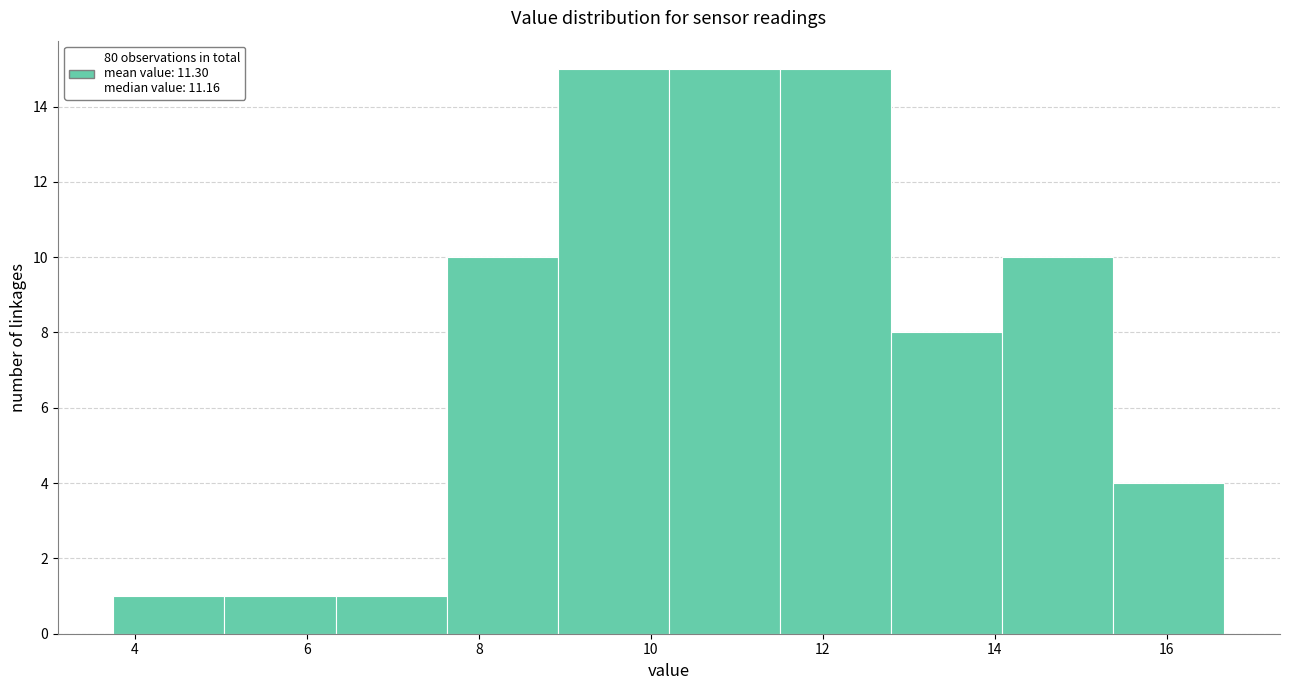

Reading left to right, transcribe this chart: for each bar, give the range it covers on the x-axis and its height. Neither the bar edges nor the heights are printed on the chart, so give them approximately, as read against the axes.

3.8 to 5.0: 1
5.0 to 6.4: 1
6.4 to 7.6: 1
7.6 to 9.0: 10
9.0 to 10.2: 15
10.2 to 11.6: 15
11.6 to 12.8: 15
12.8 to 14.0: 8
14.0 to 15.4: 10
15.4 to 16.6: 4